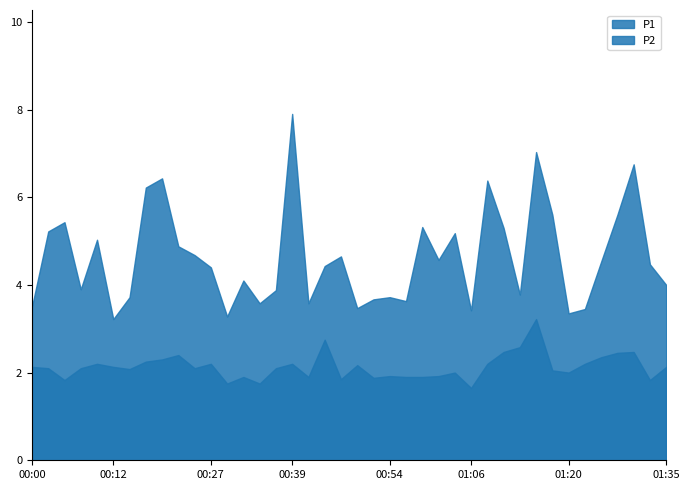

At which category does the chart reach its peak across all series?

00:39